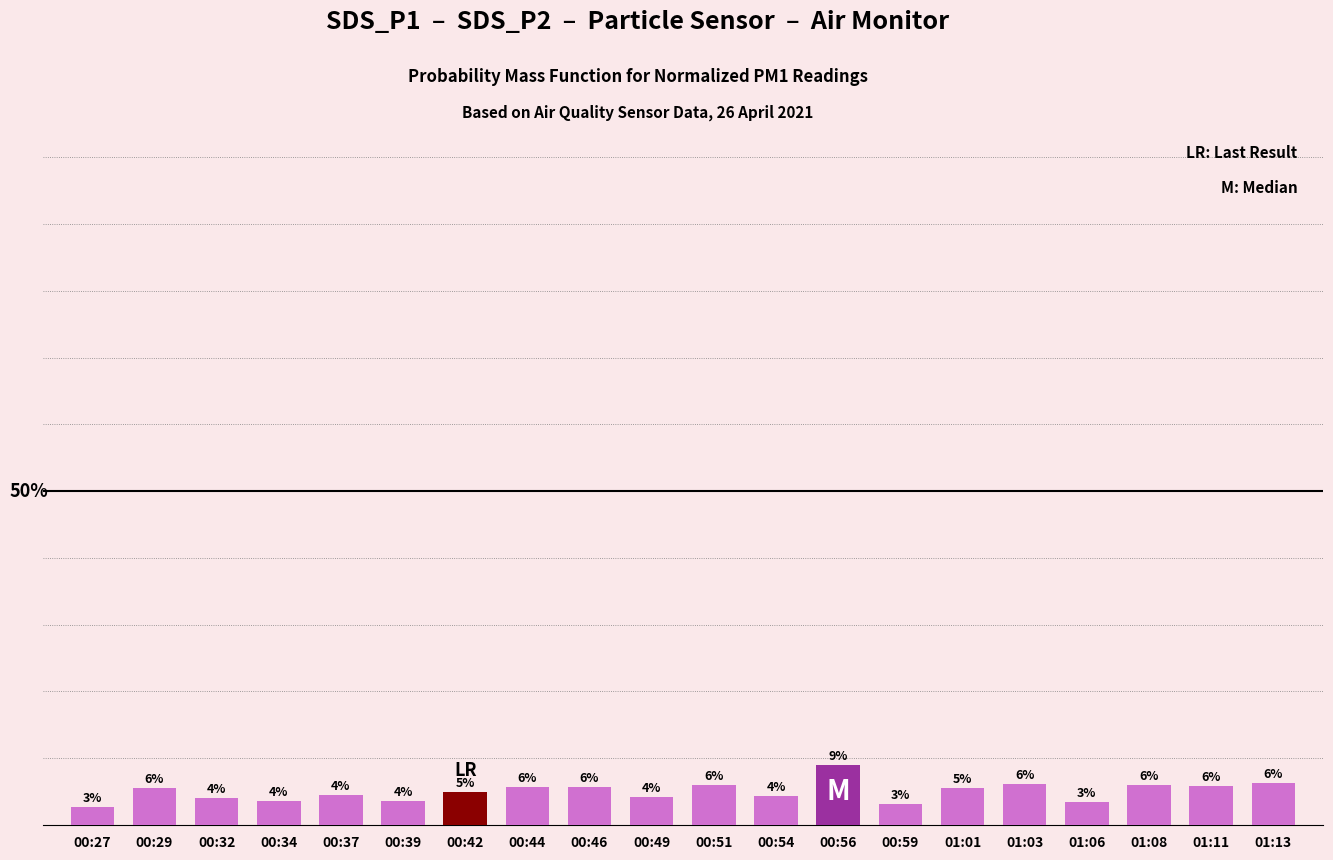

What is the value of the 13th bar from the left?

0.1